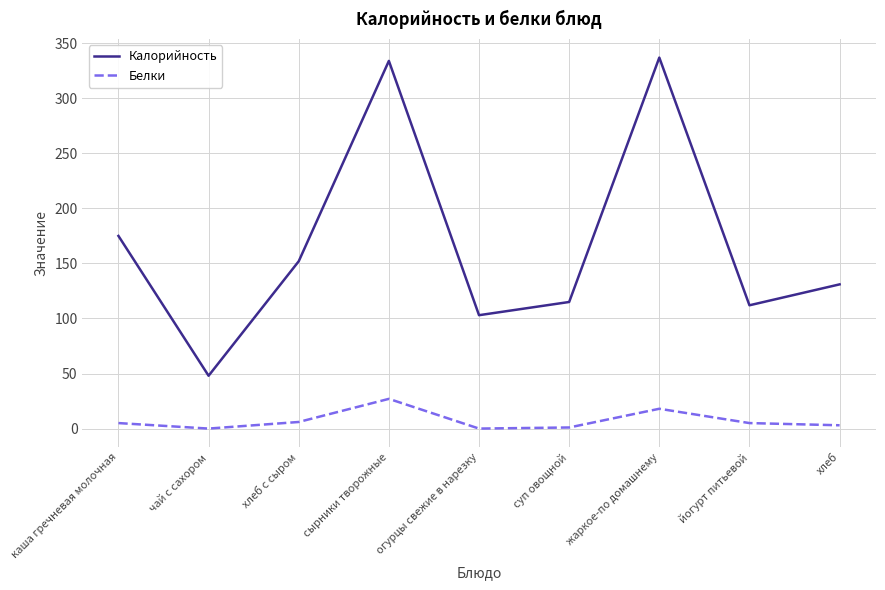

True or false: Белки and Калорийность cross at least once.

False